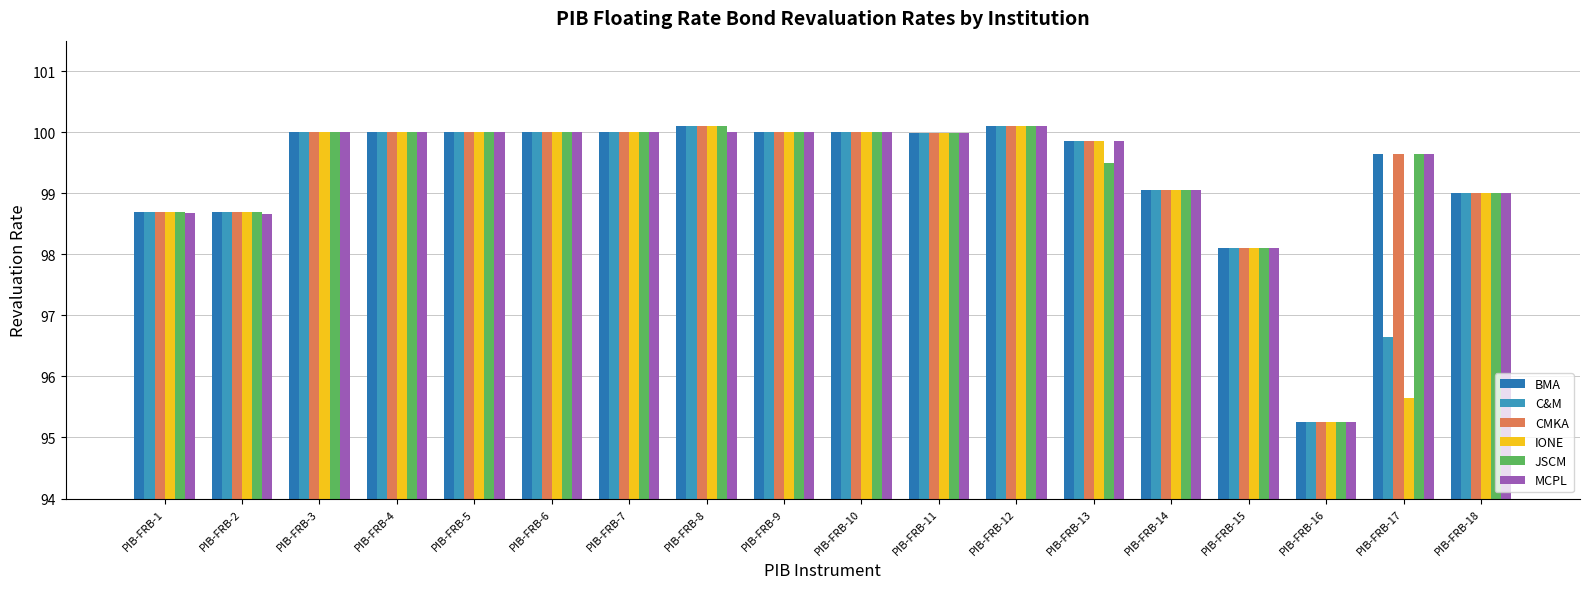

What is the maximum value shown in the chart?

100.1